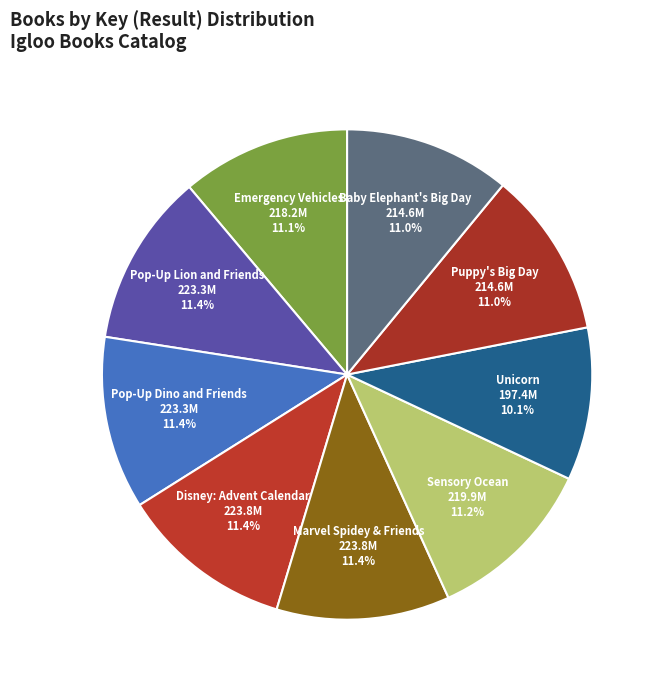

To the nearest percent, what is the combined percentage of Baby Elephant's Big Day and Puppy's Big Day?

22%